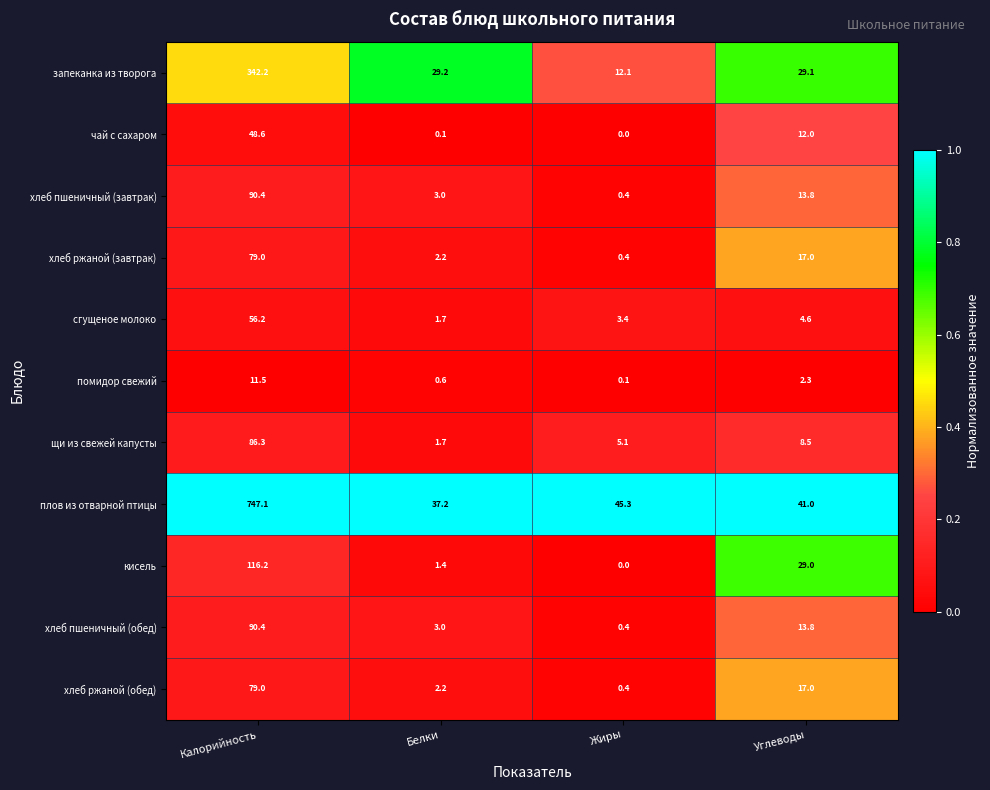

The value of кисель at Углеводы is 29.0. True or false?

True